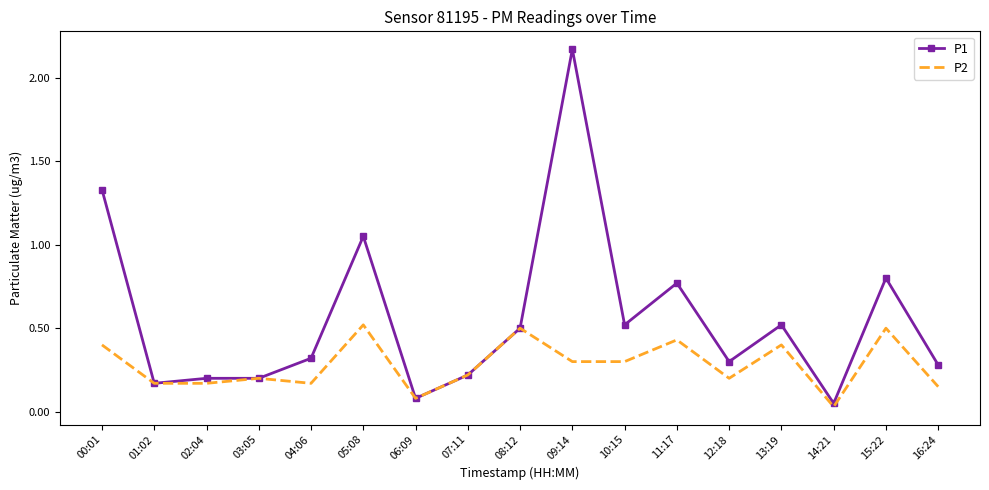

Which series has the largest range (max minus min)?

P1